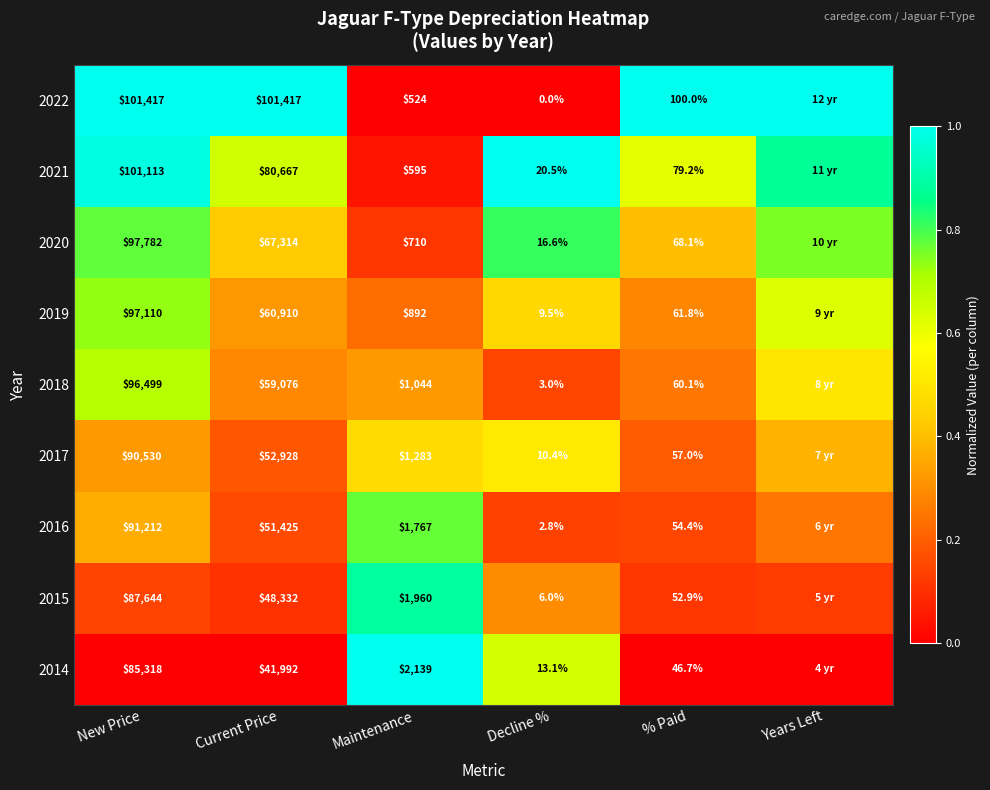

Is the value of 2014 at Decline % greater than the value of 2020 at Decline %?

No